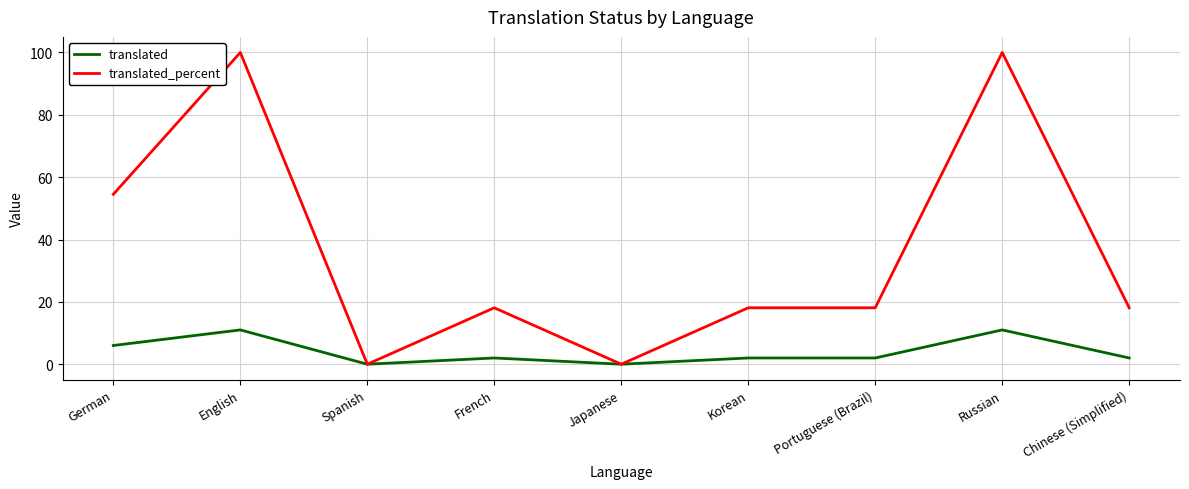

What is the sum of all translated_percent values?

326.9